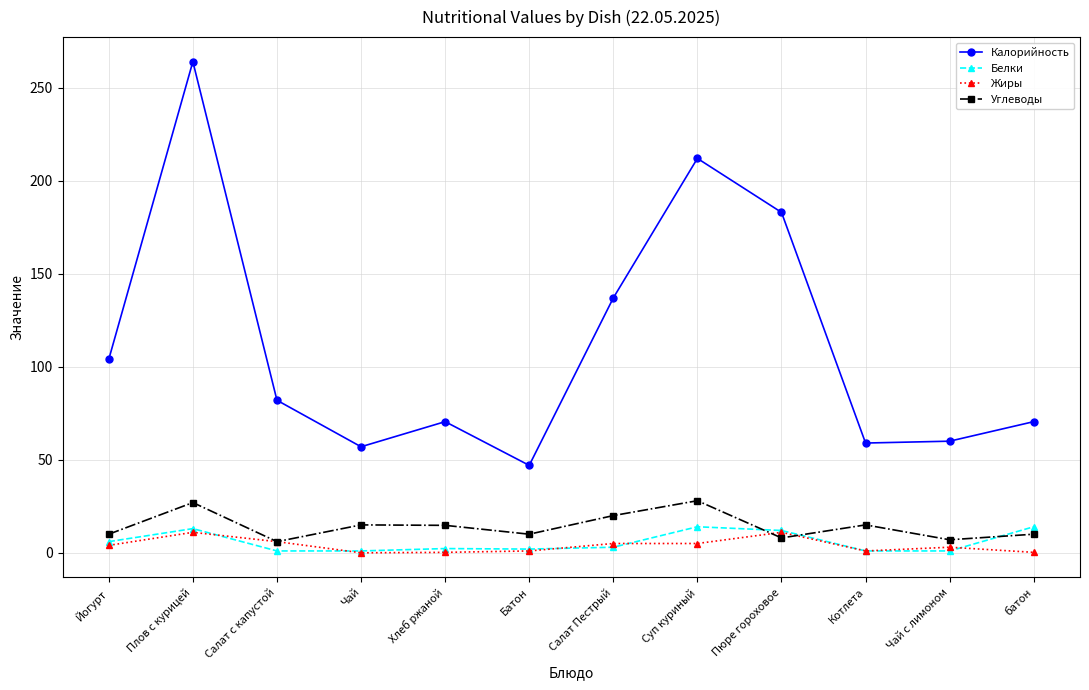

Read the Калорийность value at Салат Пестрый.

137.0